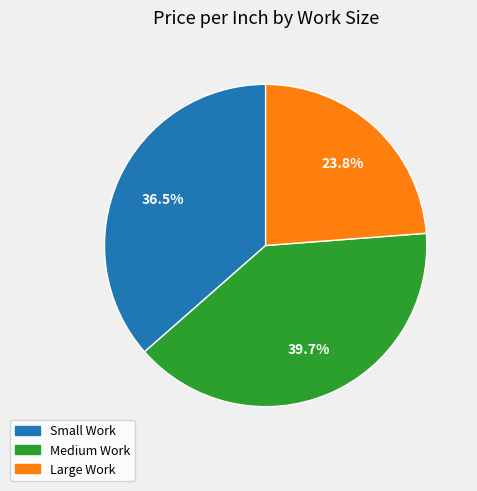

Which slice is the largest?

Medium Work